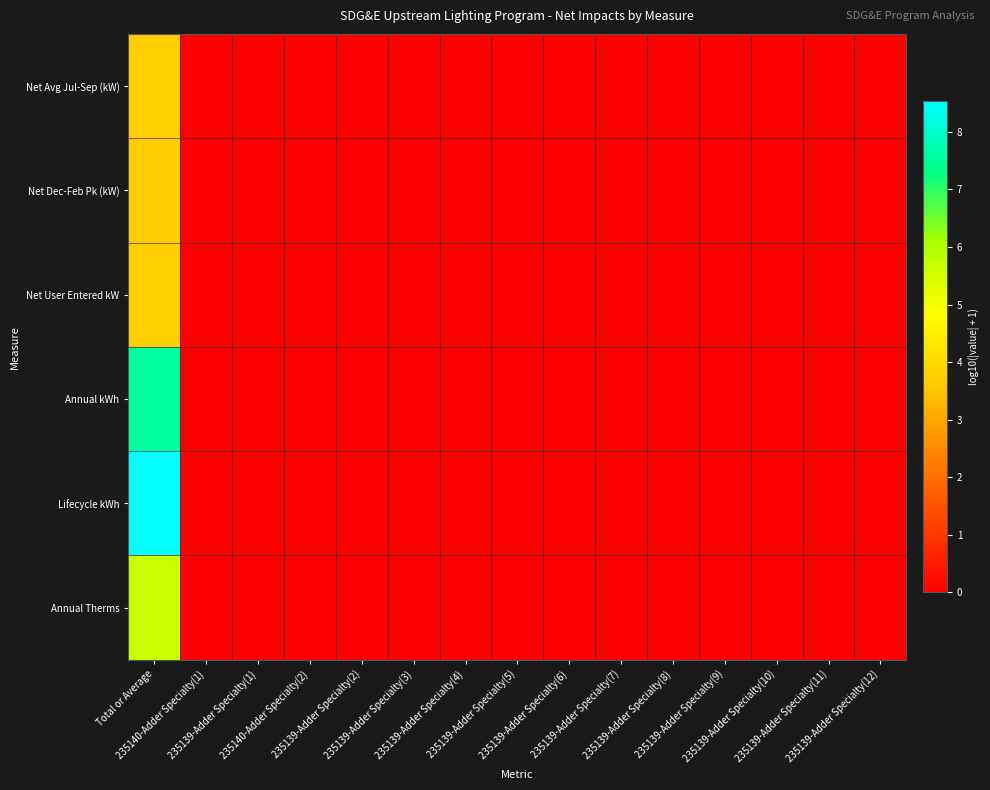

At which category is the sum across all series the highest?

Total or Average